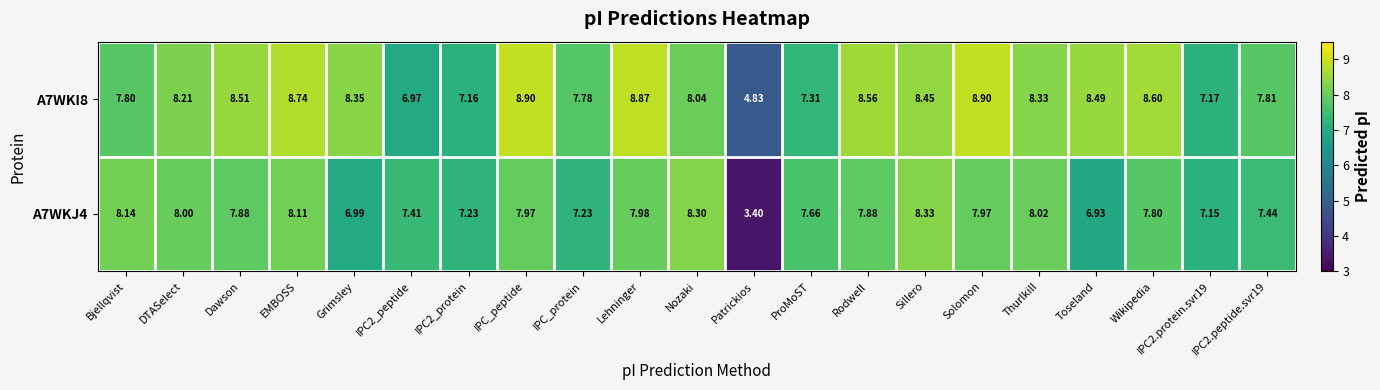

Rank the series at Patrickios from highest to lowest value.

A7WKI8, A7WKJ4